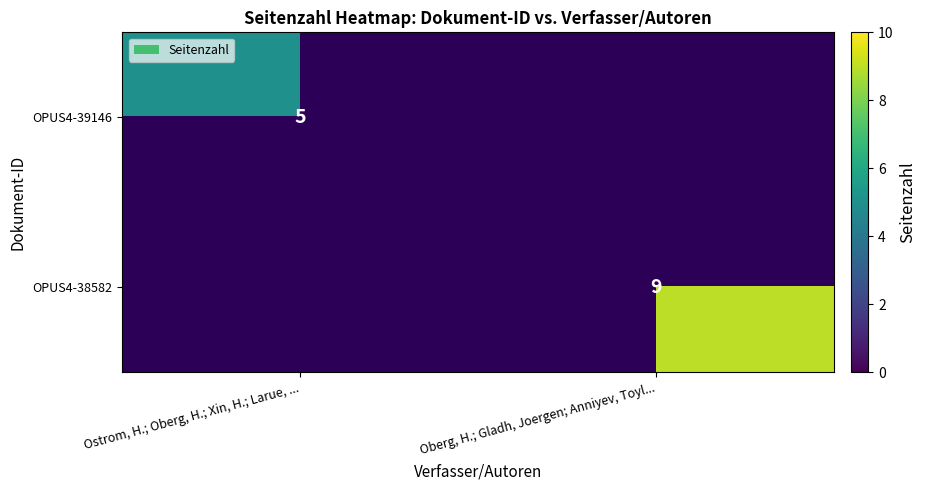

The OPUS4-39146 series shows 7 at Ostrom, H.; Oberg, H.; Xin, H.; Larue, .... True or false?

False